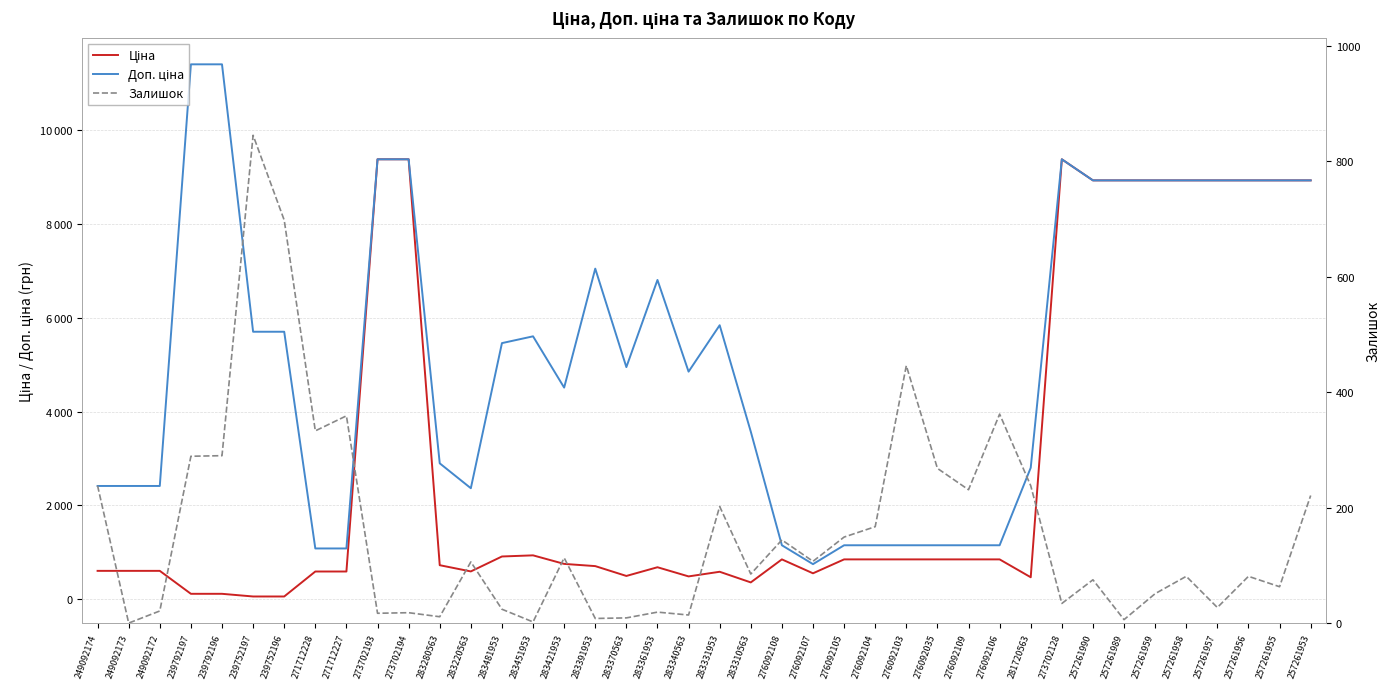

What position from the right is 271712228?

33